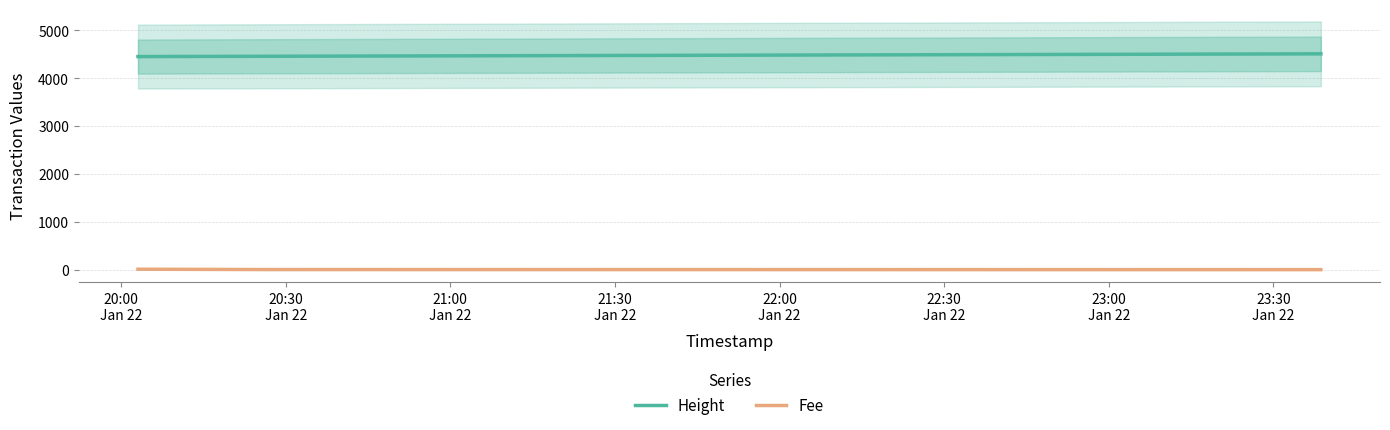

Which series has the largest total across all categories?

Height